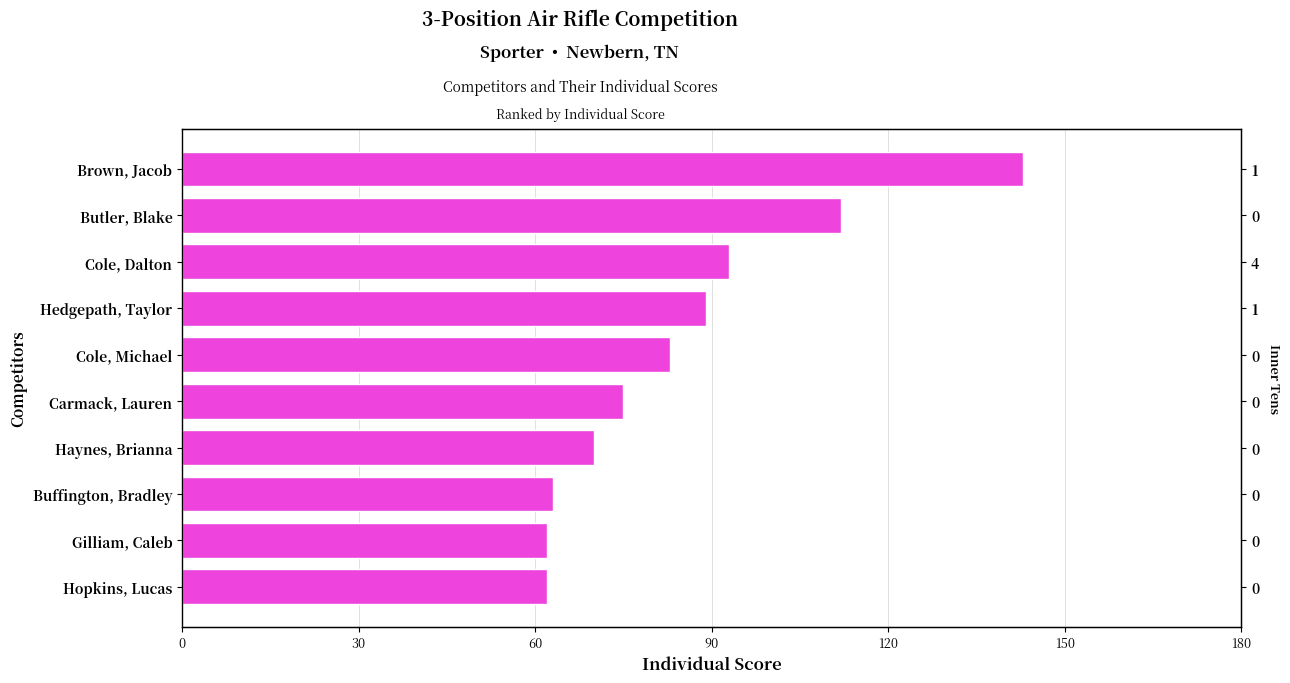

Reading right to left, list all the values displayed in this chart.

143	112	93	89	83	75	70	63	62	62